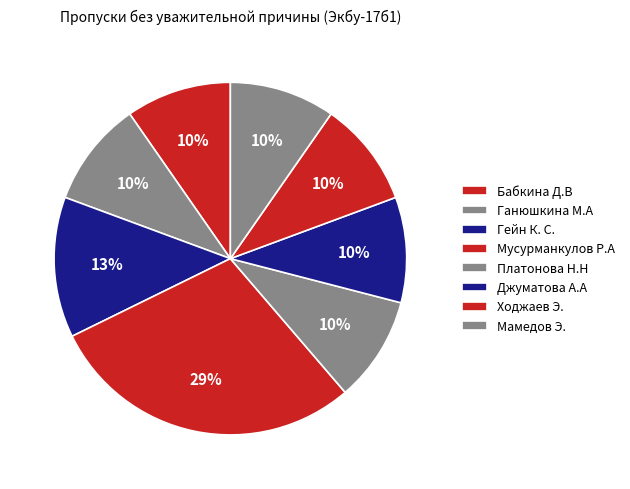

The Мамедов Э. slice represents 10% of the pie. True or false?

True